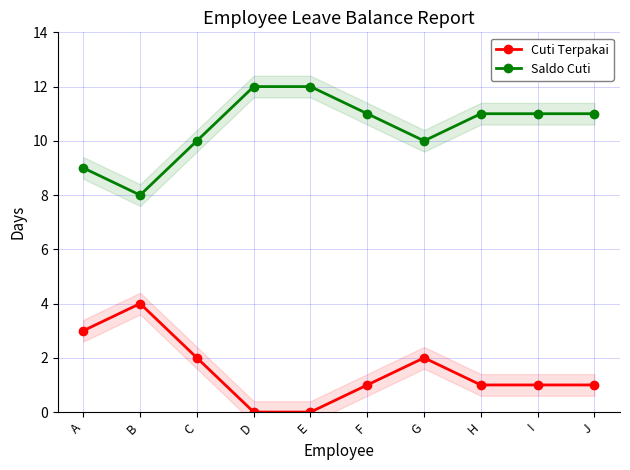

True or false: Saldo Cuti and Cuti Terpakai intersect in this chart.

False